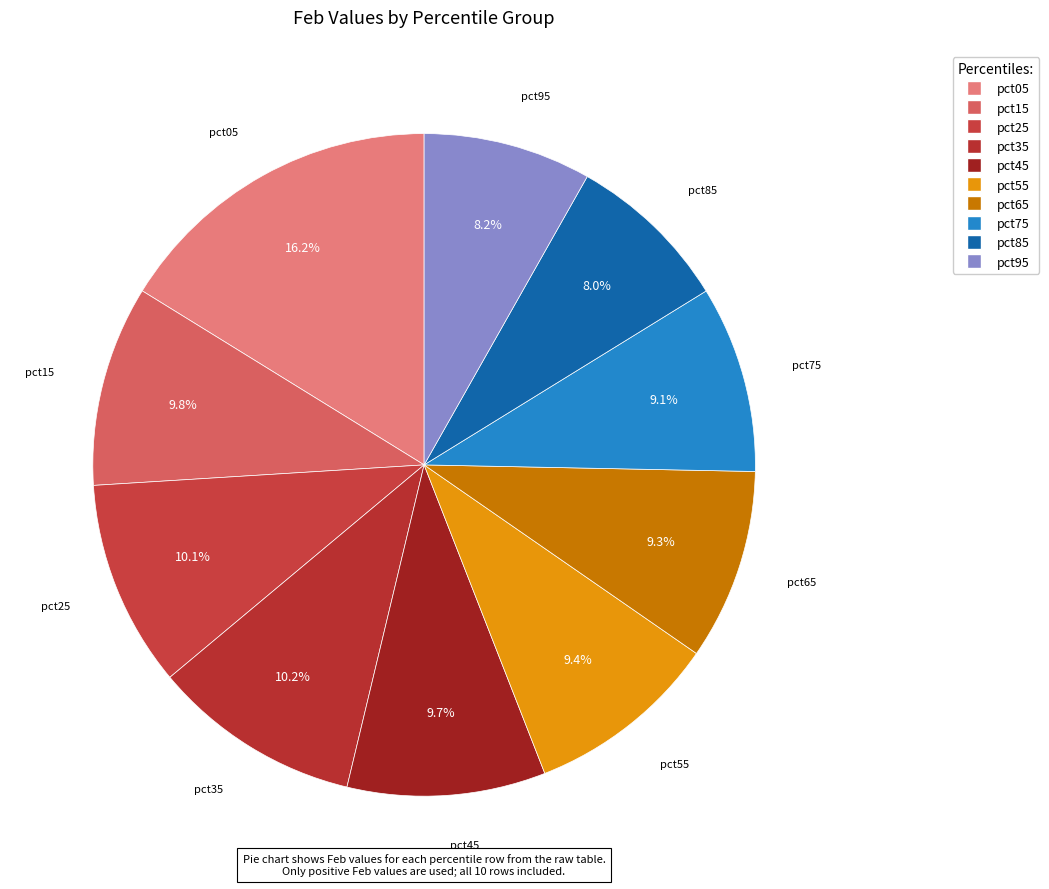

What is the total percentage of pct45 and pct55?

19.1%